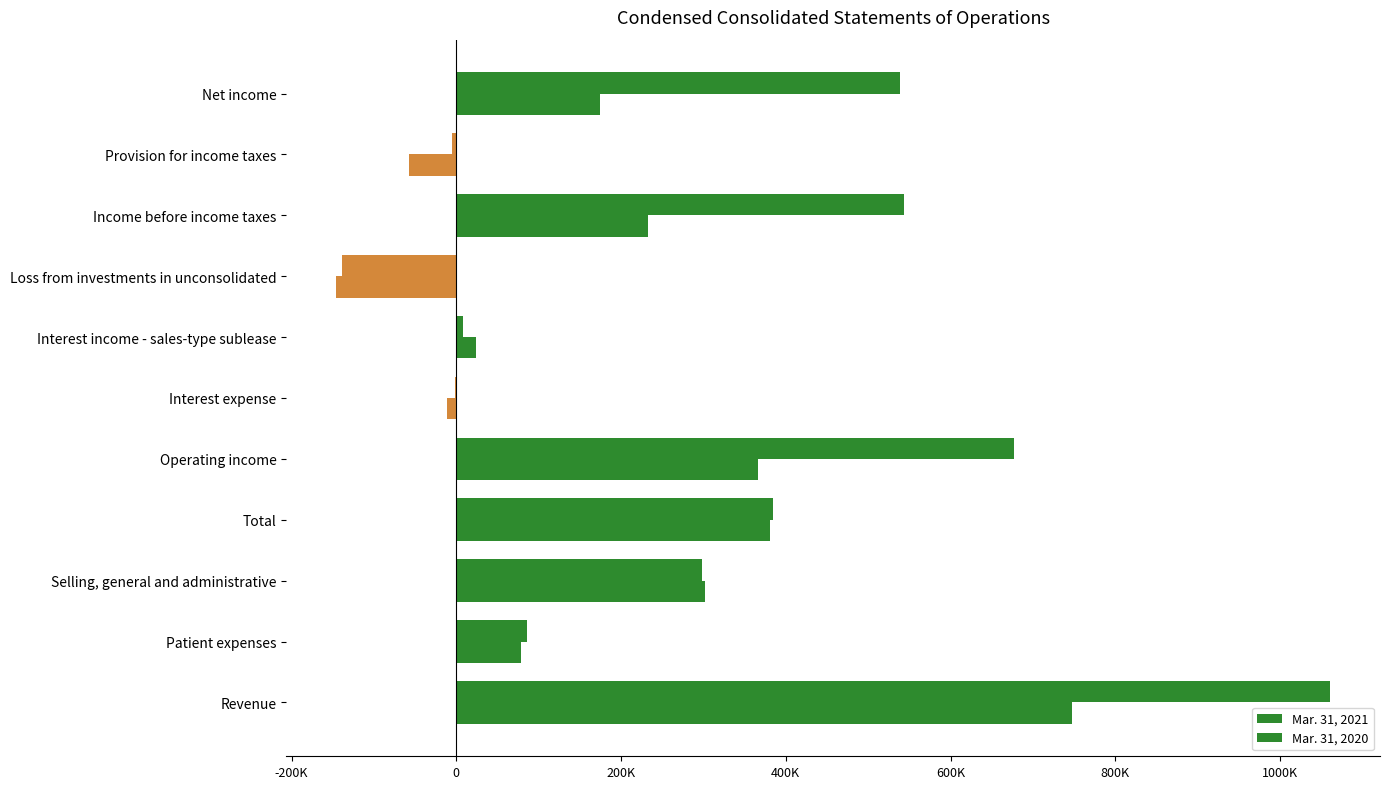

How many data points in Mar. 31, 2021 are above 298000?

5